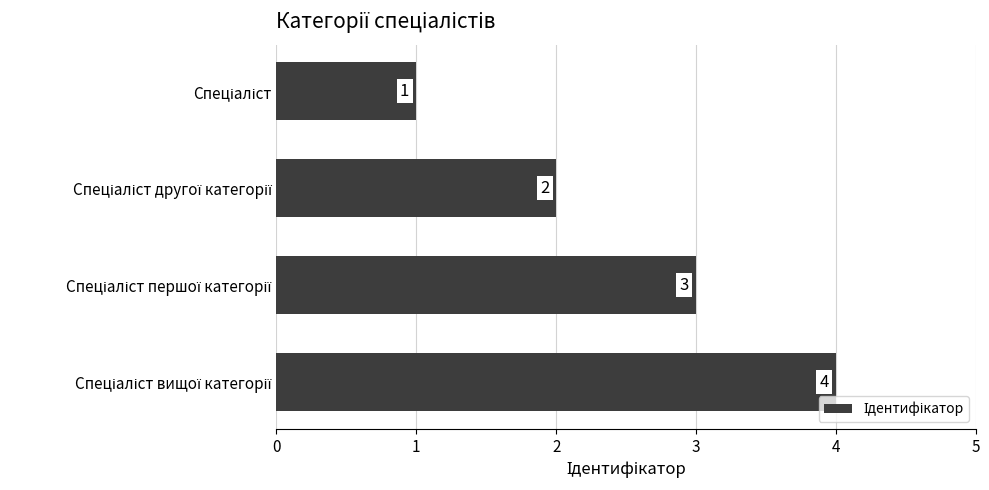

Does the chart contain stacked bars?

No